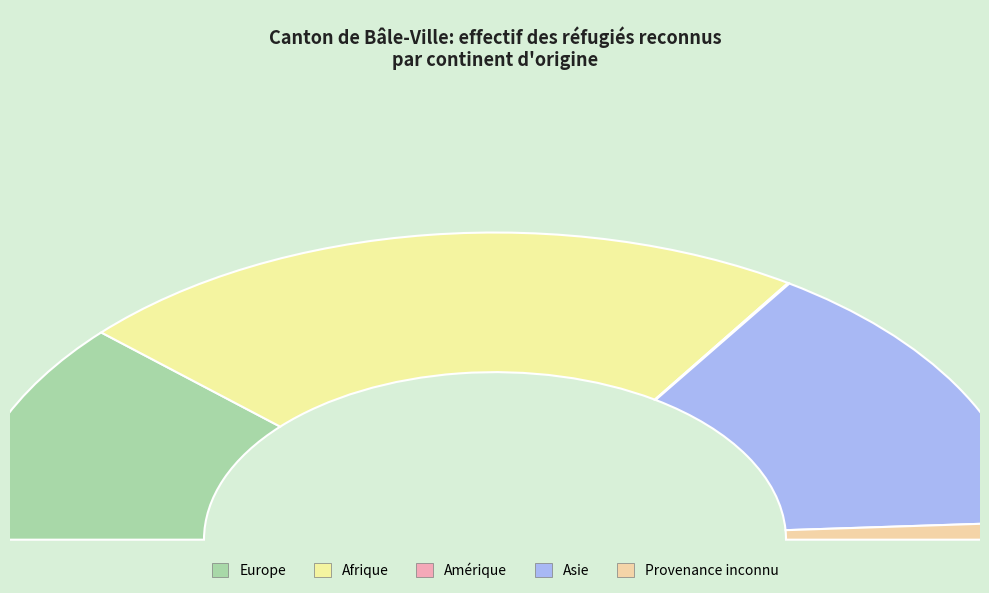

What percentage is the Afrique slice, to the nearest percent?

45%